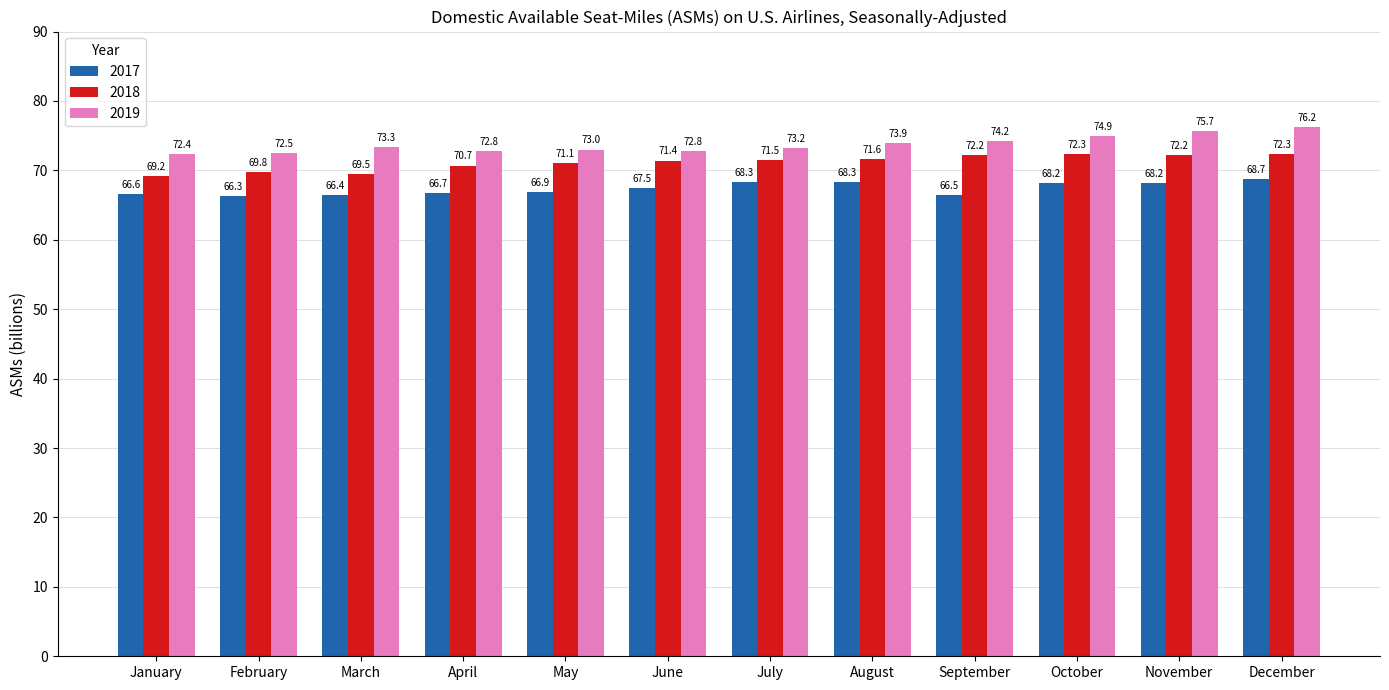

What is the approximate value of 2018 at February?

69.8